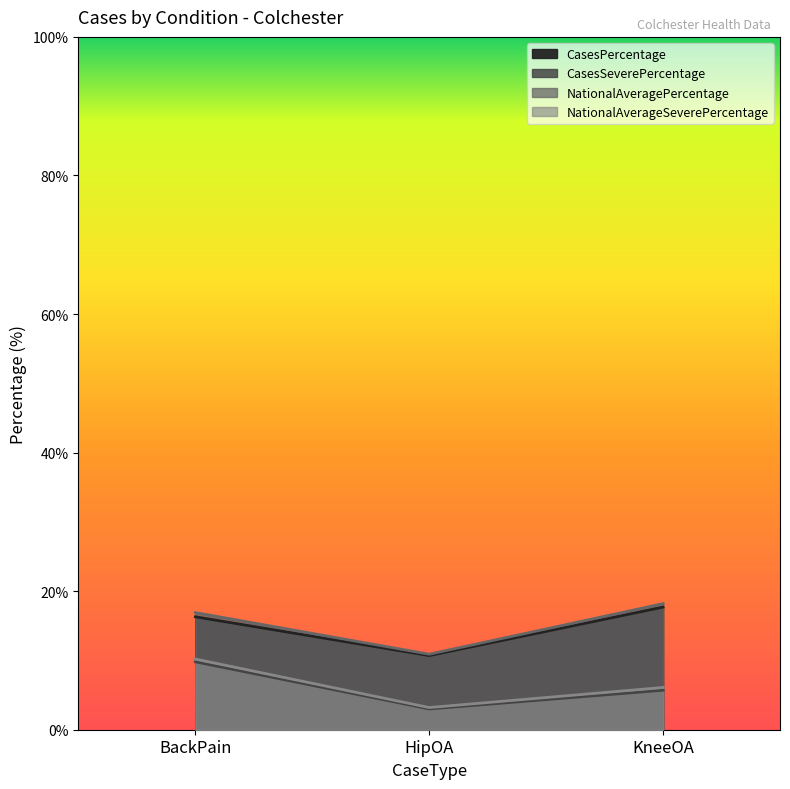

True or false: NationalAveragePercentage has a value of 6.4 at KneeOA.

False